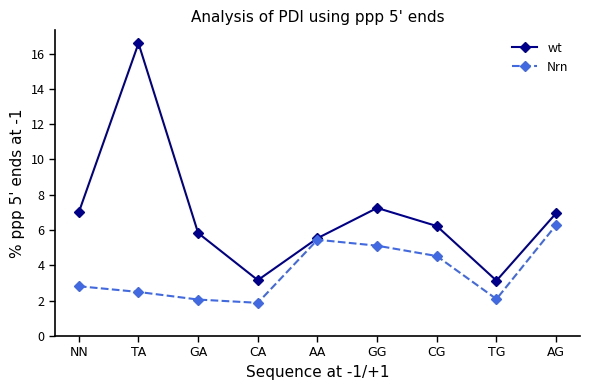

Which label corresponds to the largest value in the chart?

TA